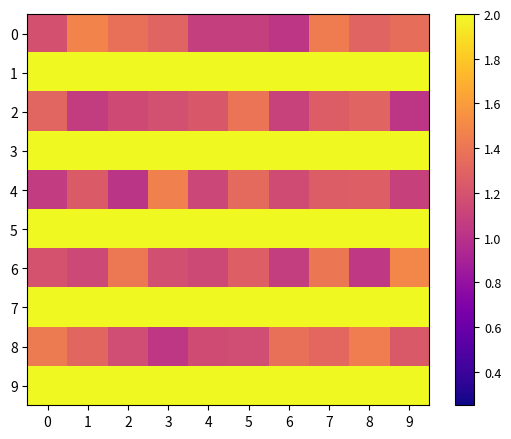

Which series has the widest spread of values?

6